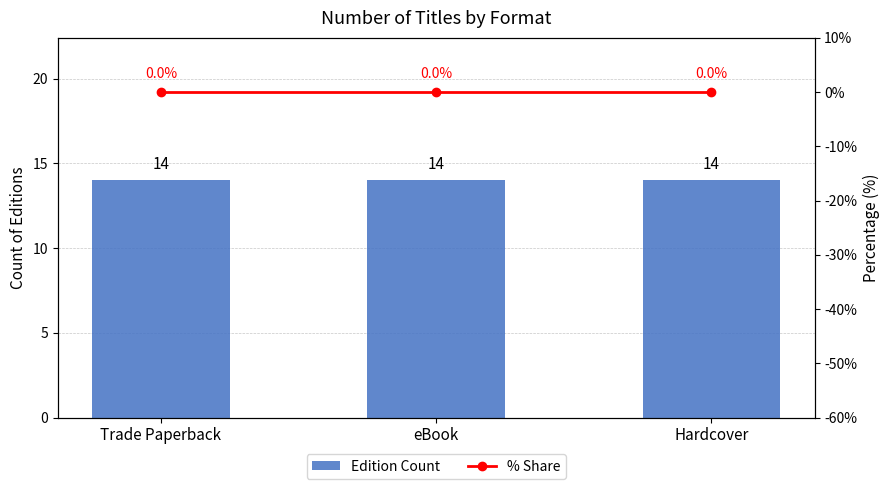

Rank the categories by Edition Count value from highest to lowest.

Trade Paperback, eBook, Hardcover